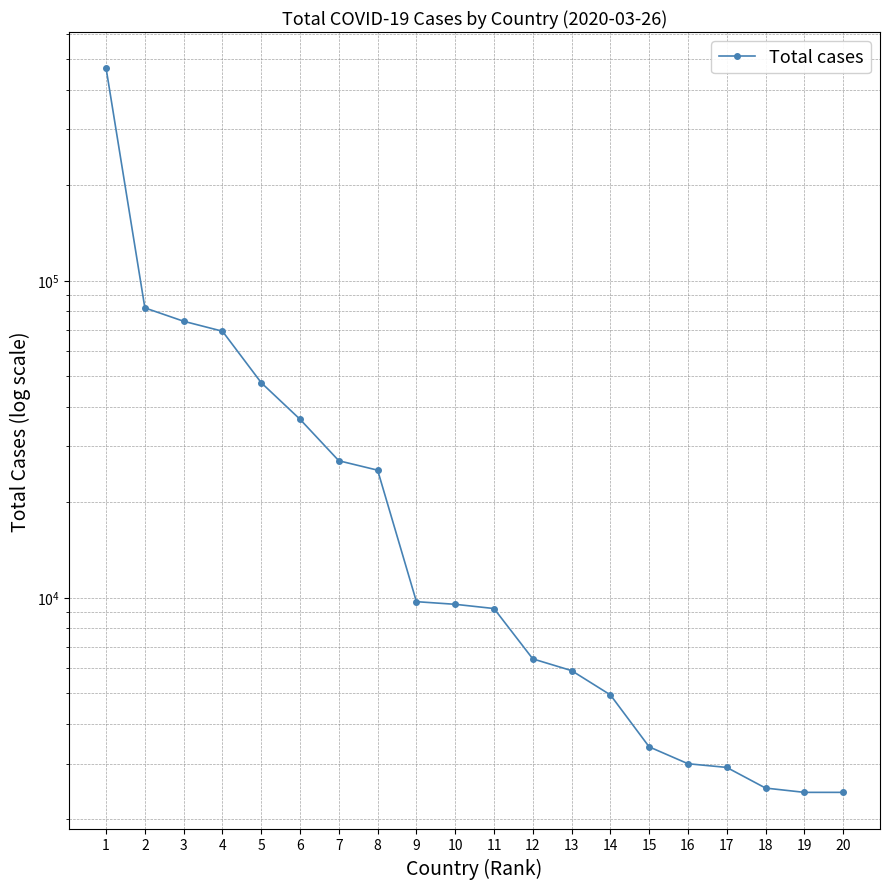

Rank the categories by value from lowest to highest.

19, 20, 18, 17, 16, 15, 14, 13, 12, 11, 10, 9, 8, 7, 6, 5, 4, 3, 2, 1